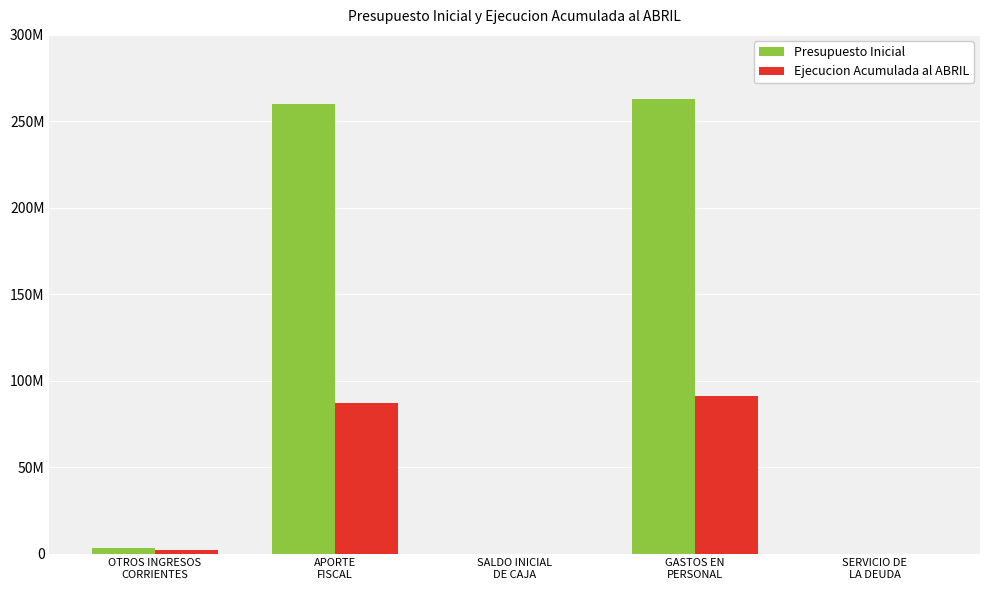

Where is Presupuesto Inicial nearest to the value 131446365?

APORTE
FISCAL